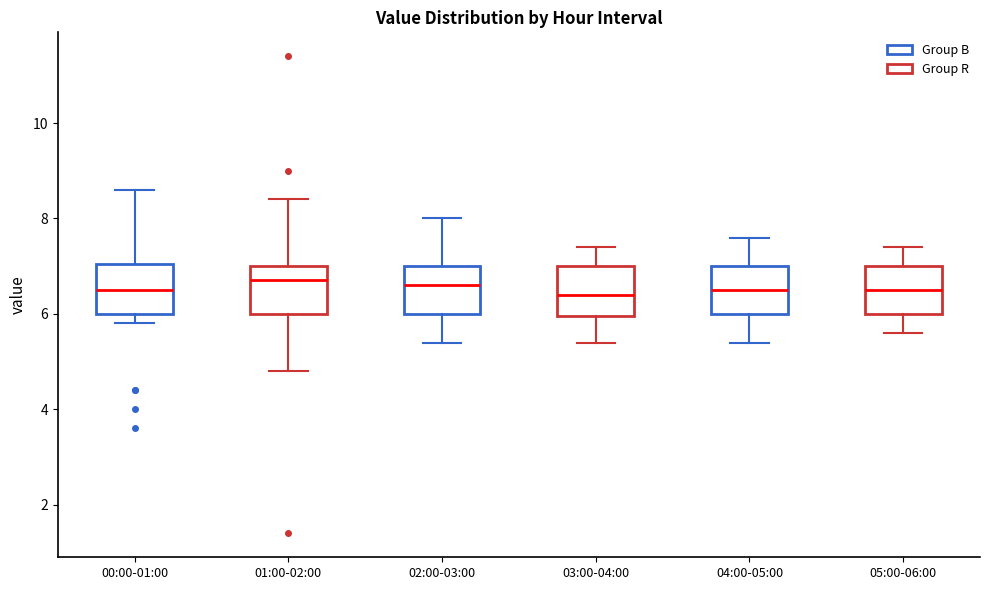

Reading left to right, transcribe this box plot: for each box, give where its median line is, the range the box spans, and where its two whiskers end, as read against the y-axis. The values are not printed on the chart, so give them approximately, as read against the axis.

00:00-01:00: median 6.6, box 6.0 to 7.0, whiskers 5.8 to 8.6
01:00-02:00: median 6.8, box 6.0 to 7.0, whiskers 4.8 to 8.4
02:00-03:00: median 6.6, box 6.0 to 7.0, whiskers 5.4 to 8.0
03:00-04:00: median 6.4, box 6.0 to 7.0, whiskers 5.4 to 7.4
04:00-05:00: median 6.6, box 6.0 to 7.0, whiskers 5.4 to 7.6
05:00-06:00: median 6.6, box 6.0 to 7.0, whiskers 5.6 to 7.4